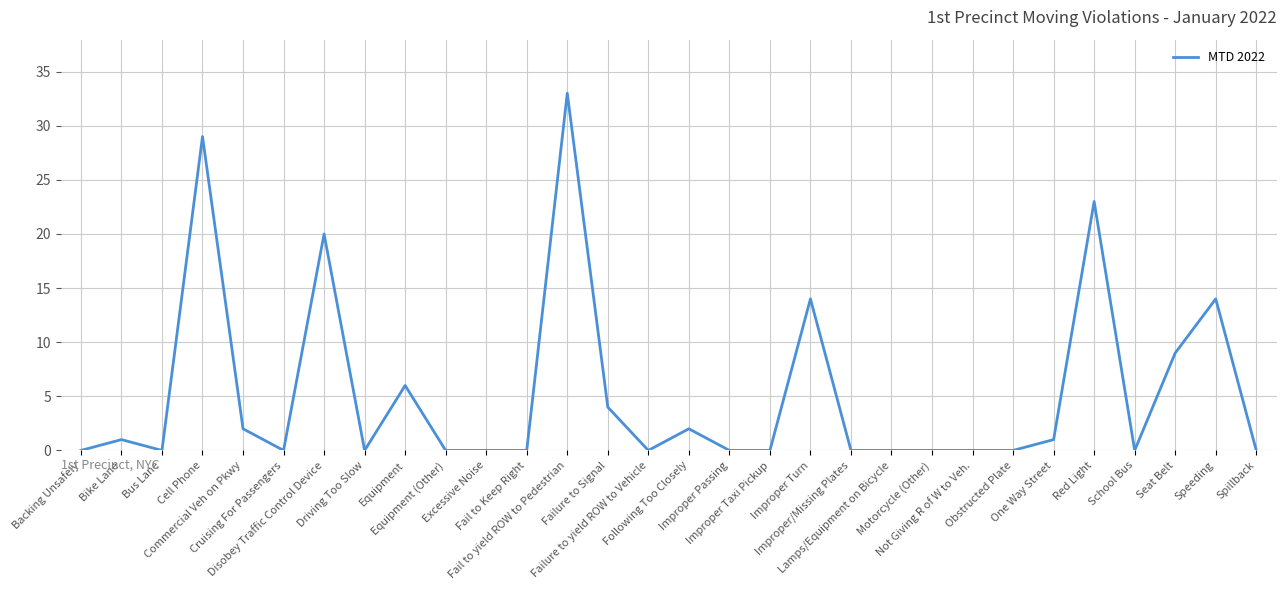

What is the maximum value shown in the chart?

33